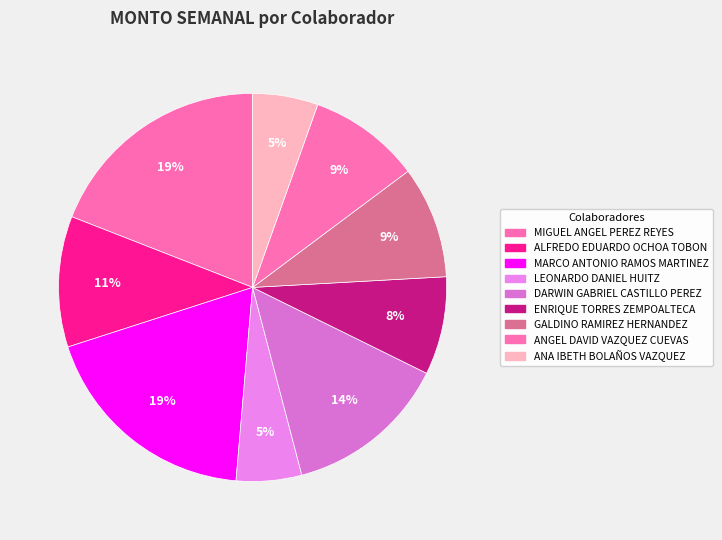

Approximately how many times larger is the value at ENRIQUE TORRES ZEMPOALTECA compared to MIGUEL ANGEL PEREZ REYES?

0.4